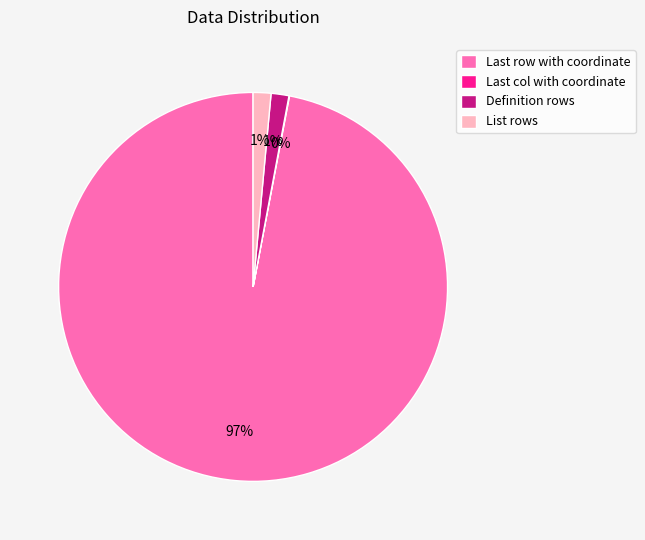

Which category has the biggest portion of the pie?

Last row with coordinate